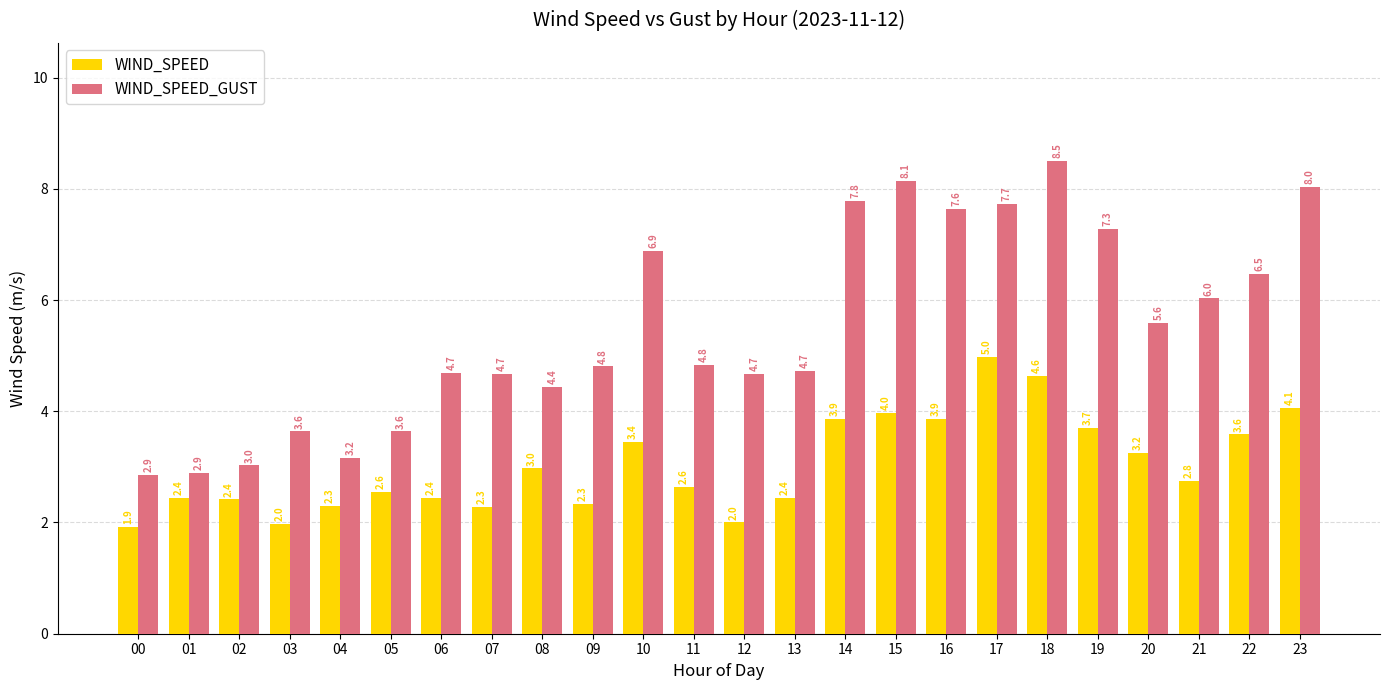

Rank the series by their maximum value, from lowest to highest.

WIND_SPEED, WIND_SPEED_GUST